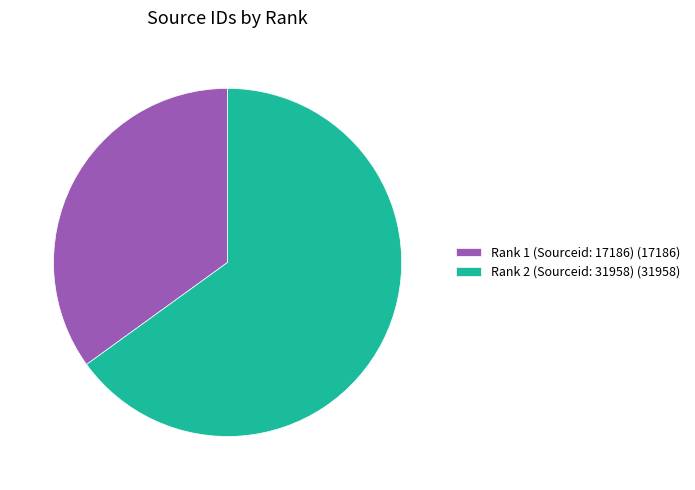

Combined, do Rank 2 (Sourceid: 31958) (31958) and Rank 1 (Sourceid: 17186) (17186) account for over 50%?

Yes